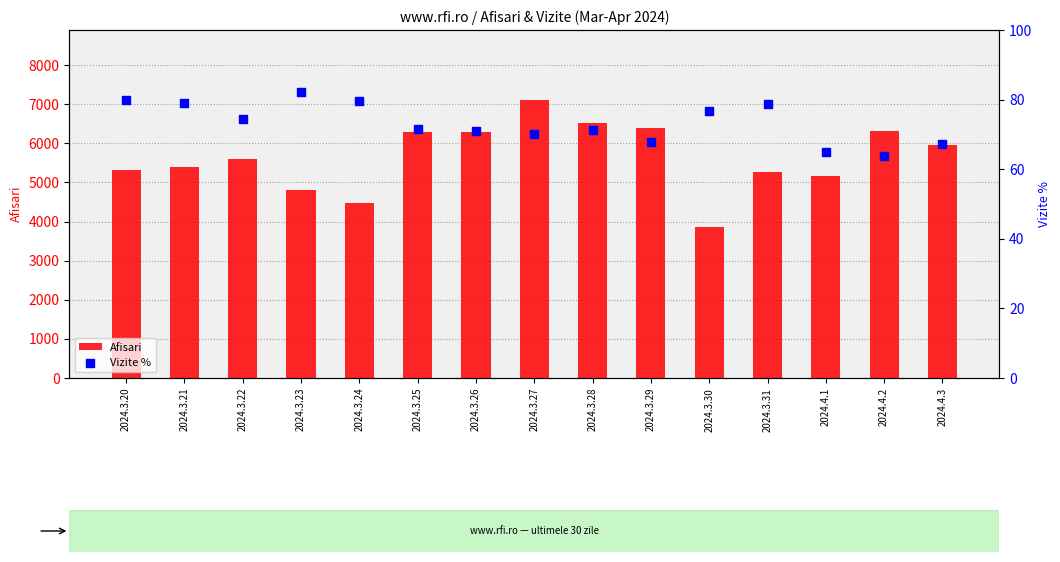

At which category is the sum across all series the highest?

2024.3.27